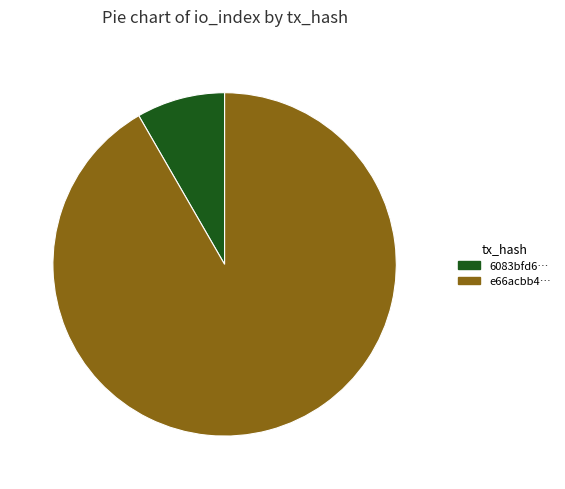

Rank the categories by value from highest to lowest.

e66acbb4…, 6083bfd6…